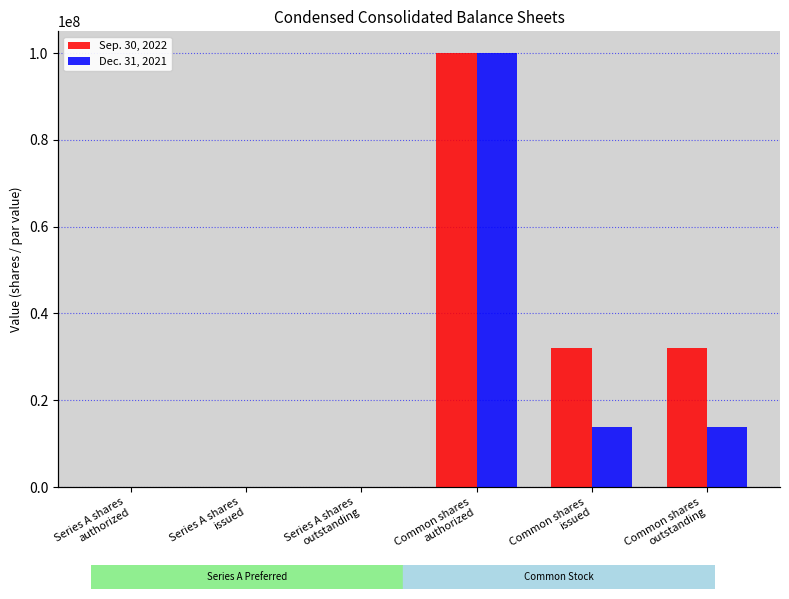

Are the bars horizontal?

No